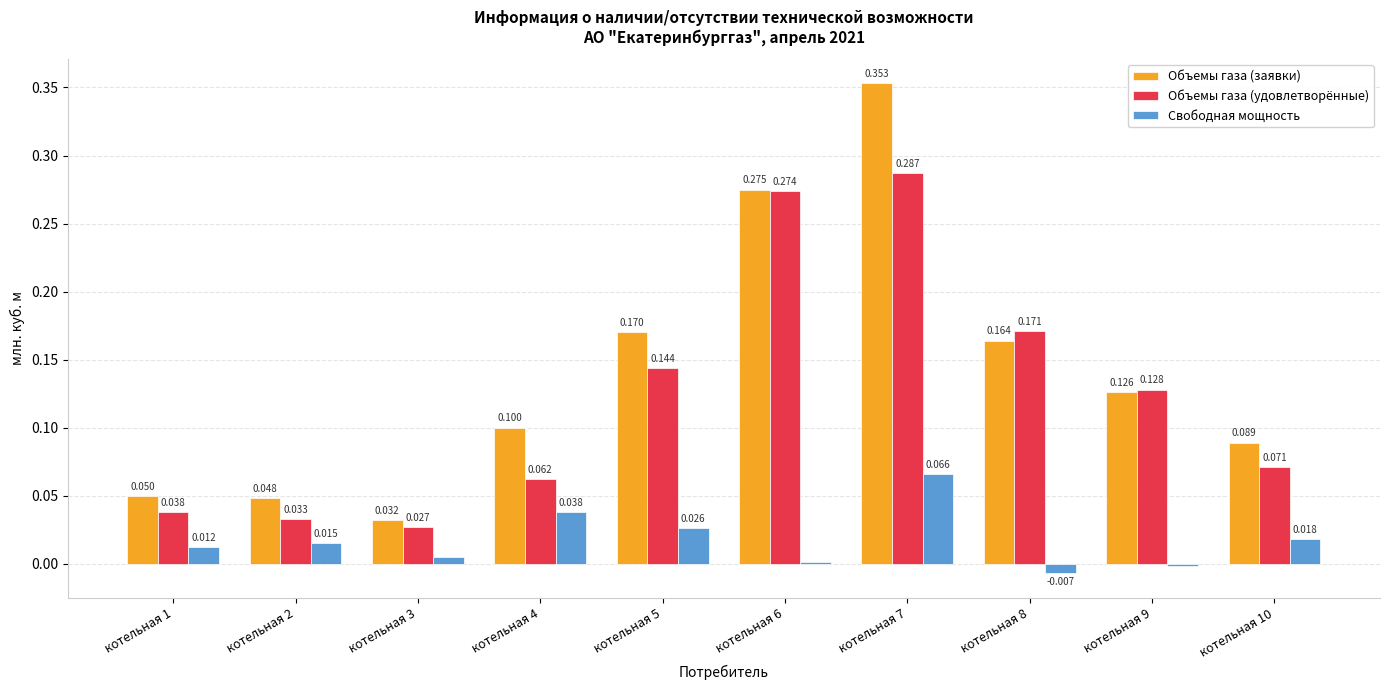

How many distinct data groups are displayed?

3